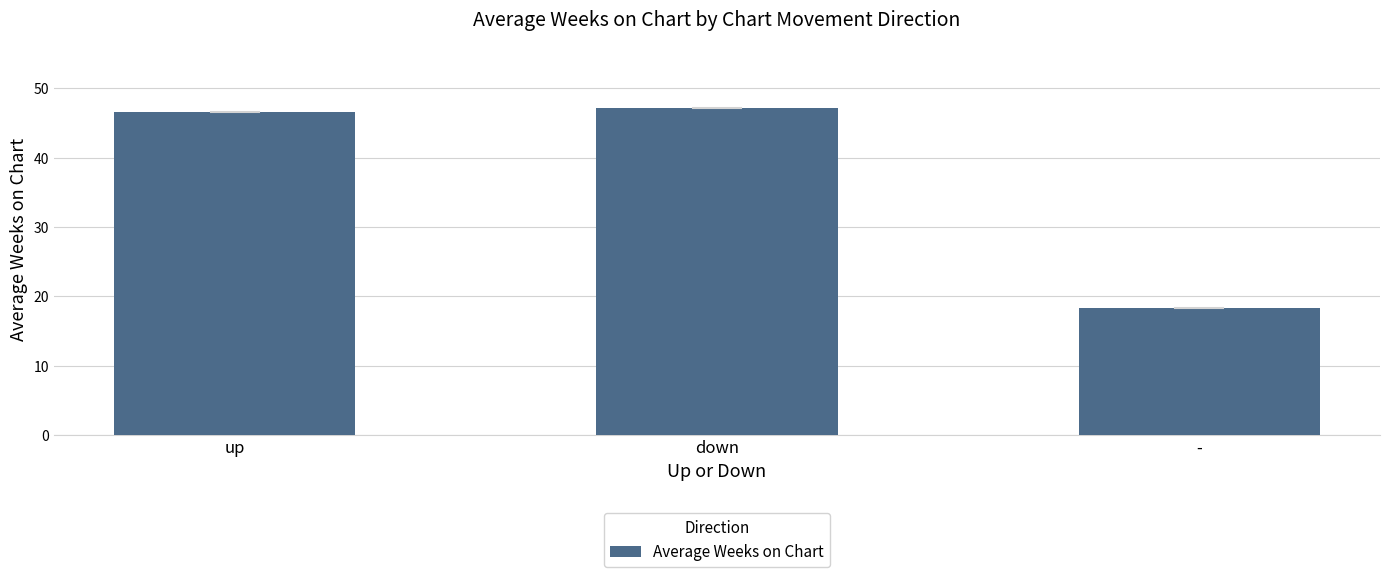

Which label corresponds to the smallest value in the chart?

-